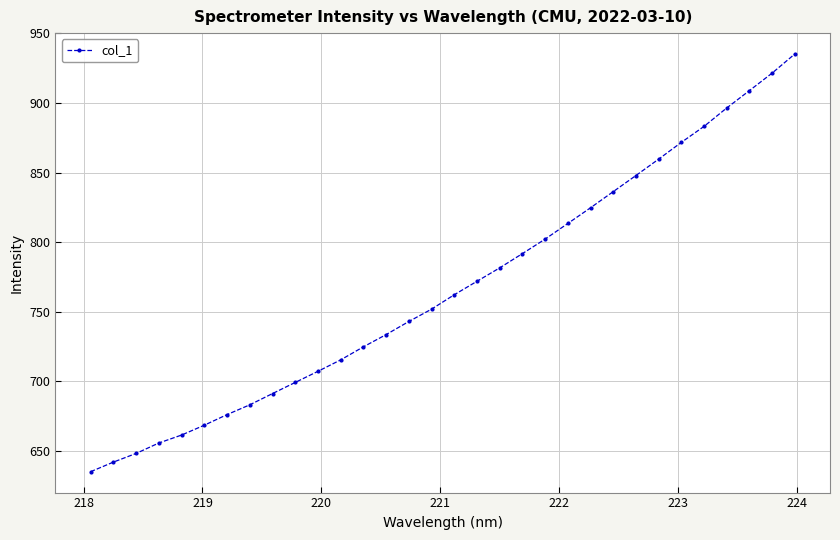

What is the greatest value displayed?

935.2